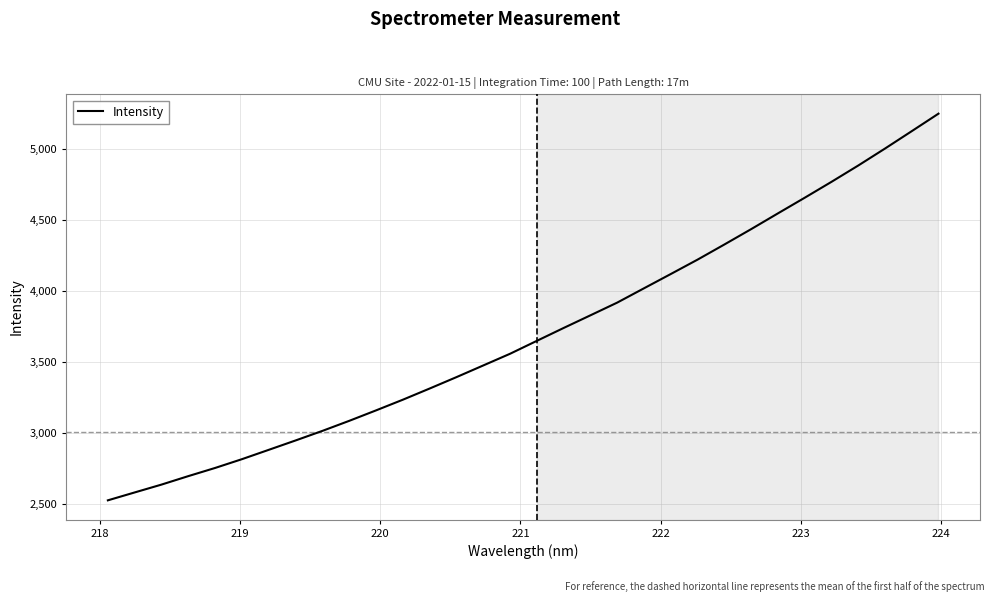

What is the smallest value displayed?

2528.9